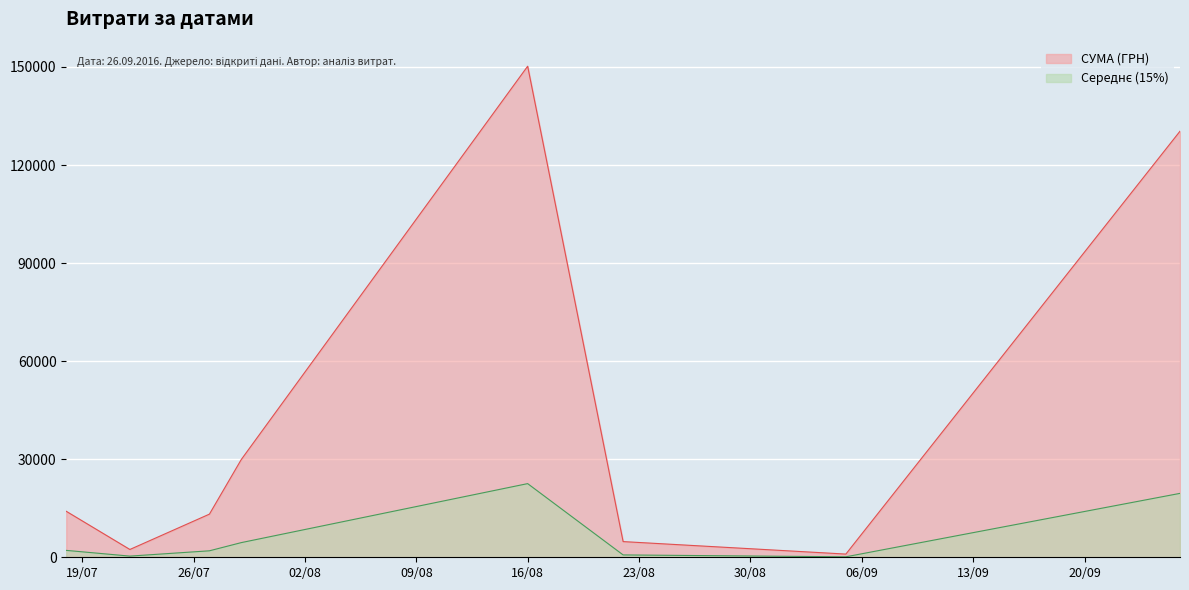

What is the greatest value displayed?

150229.0